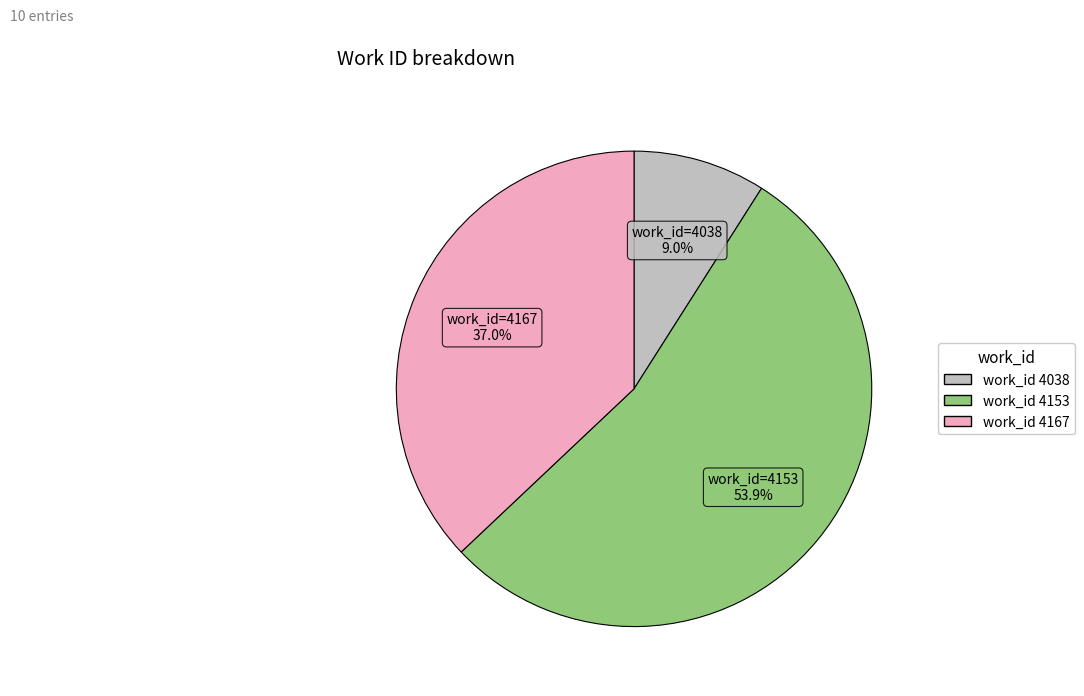

Does any single category account for the majority?

Yes